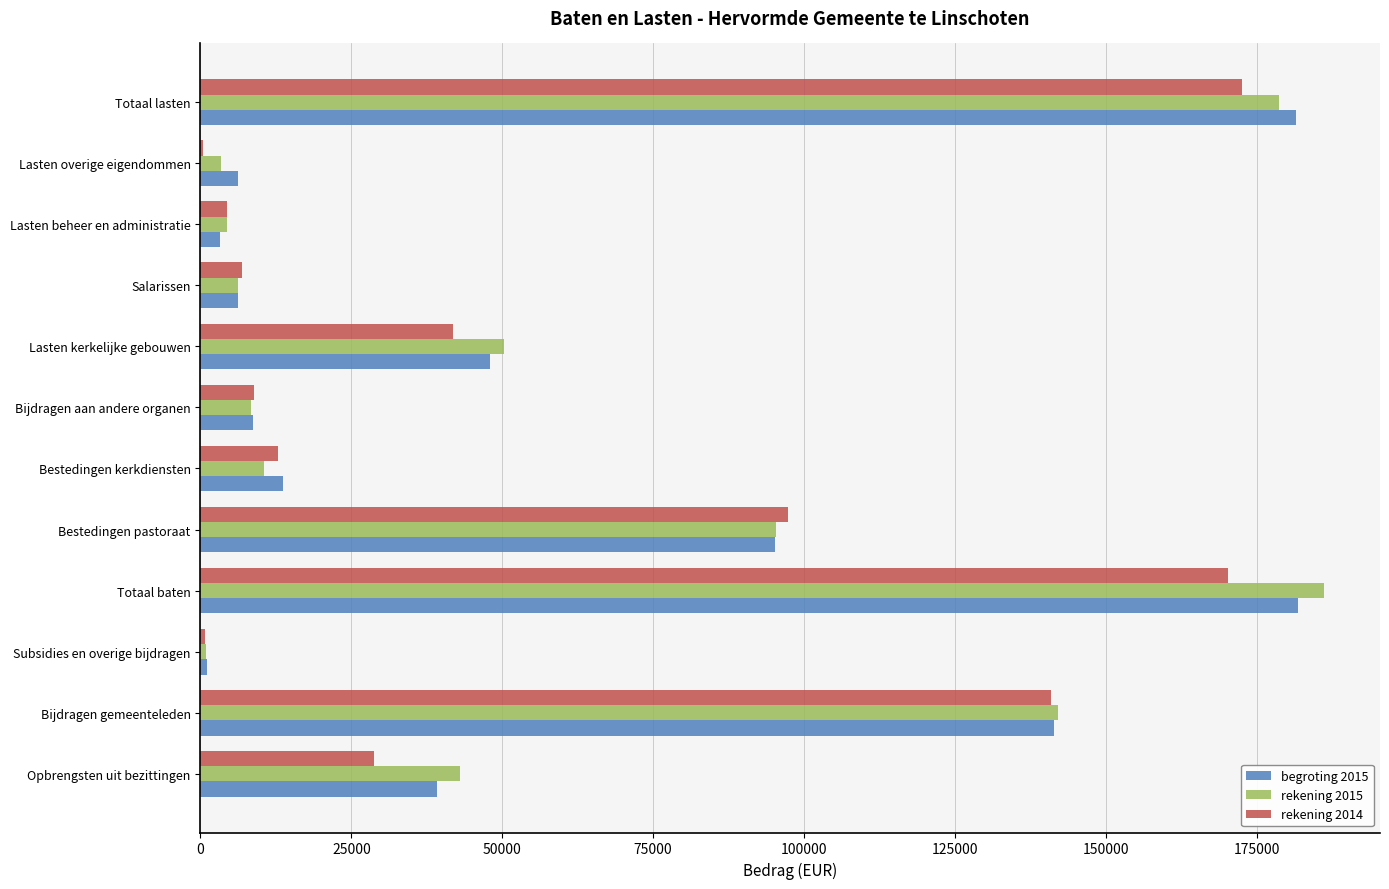

Which series has the widest spread of values?

rekening 2015